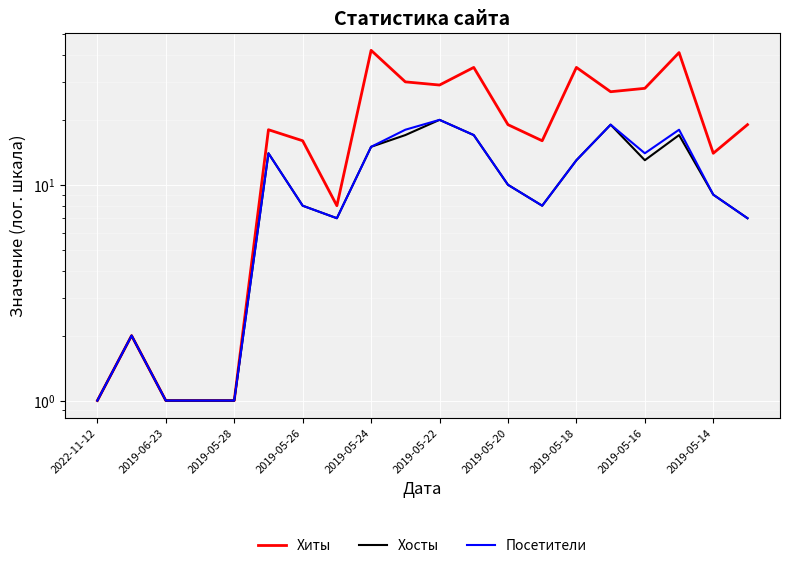

Count the number of categories in the chart.

20